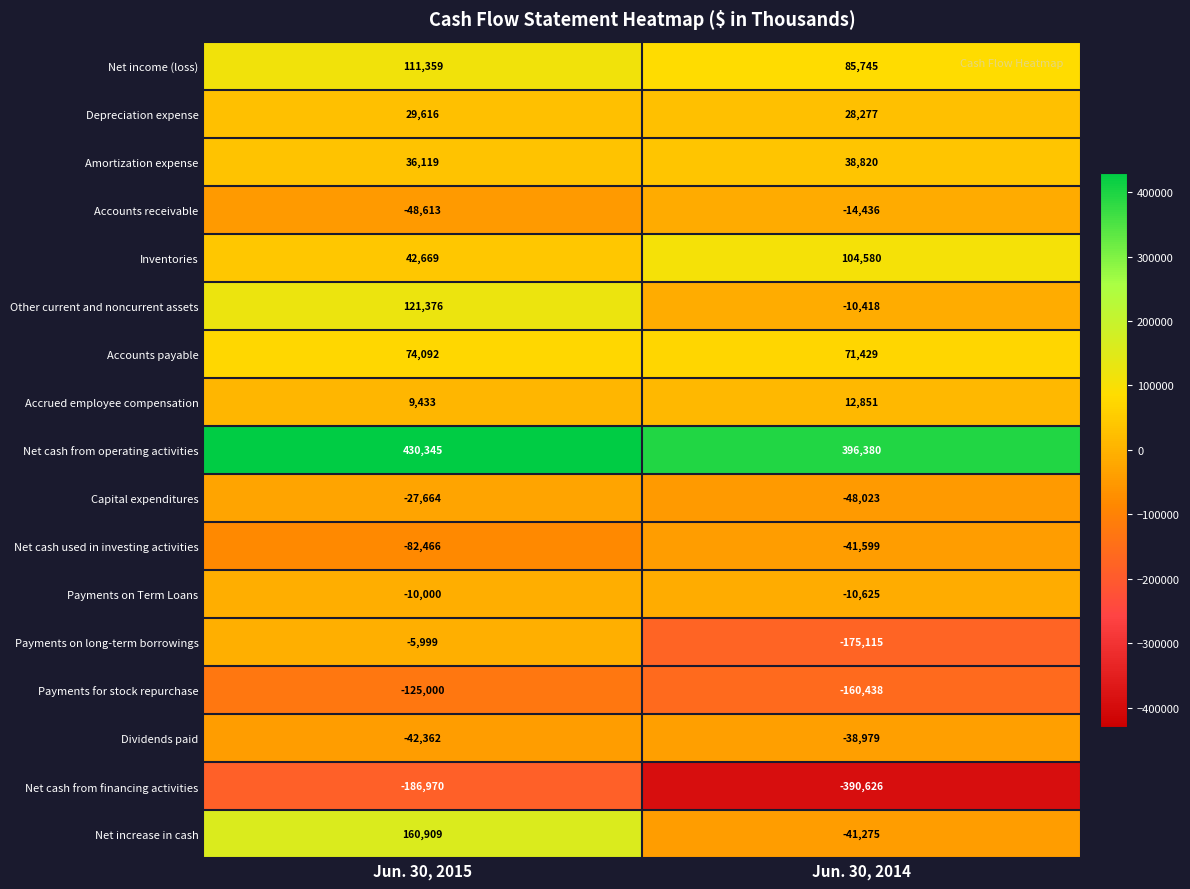

The Accrued employee compensation series shows 12851 at Jun. 30, 2014. True or false?

True